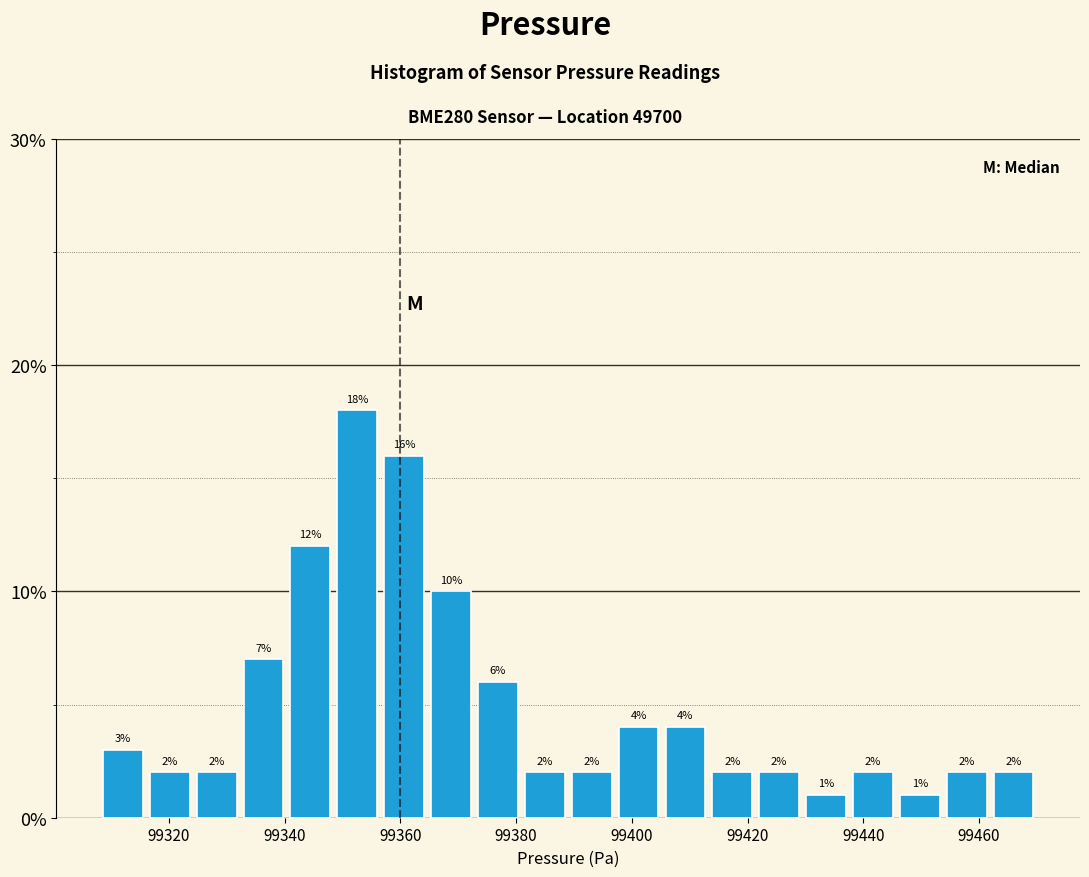

Reading left to right, transcribe this chart: for each bar, give the range it covers on the x-axis and its height. The bar edges are not printed on the chart, so give them approximately, as read against the axis.

99308 to 99316: 3
99316 to 99324: 2
99324 to 99332: 2
99332 to 99340: 7
99340 to 99348: 12
99348 to 99356: 18
99356 to 99364: 16
99364 to 99372: 10
99372 to 99380: 6
99380 to 99390: 2
99390 to 99398: 2
99398 to 99406: 4
99406 to 99414: 4
99414 to 99422: 2
99422 to 99430: 2
99430 to 99438: 1
99438 to 99446: 2
99446 to 99454: 1
99454 to 99462: 2
99462 to 99470: 2